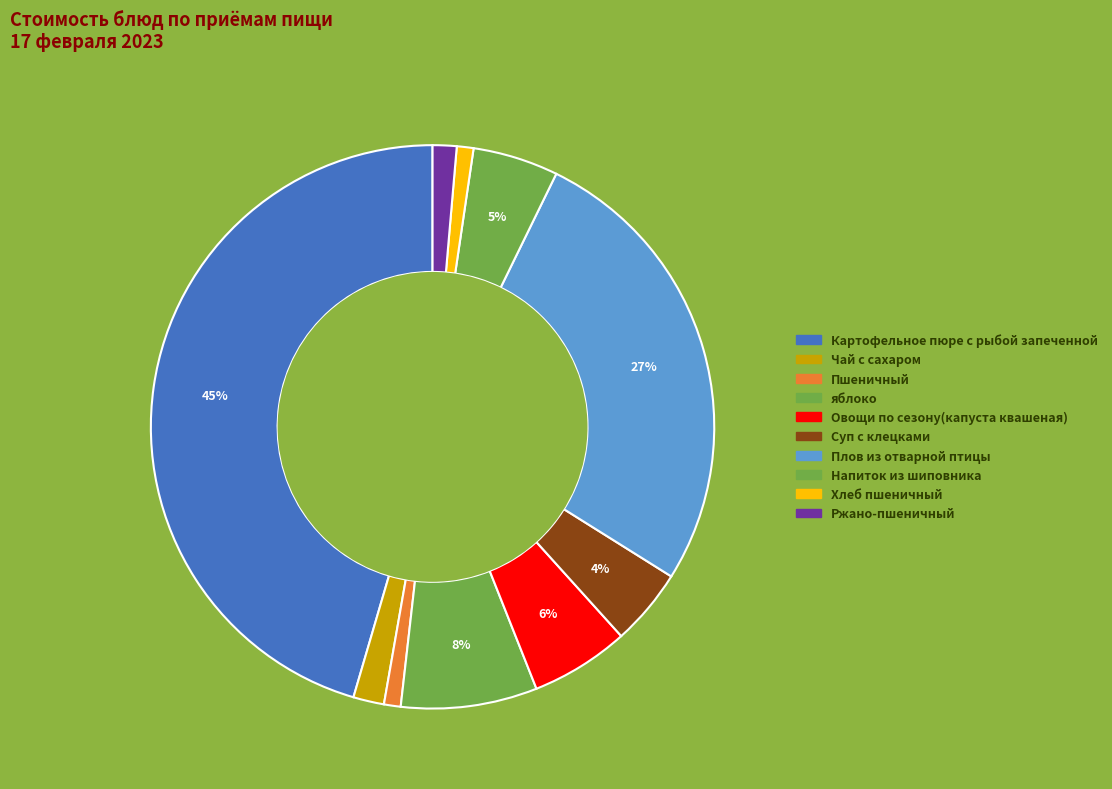

What is the ratio of the value at Суп с клецками to the value at Картофельное пюре с рыбой запеченной?

0.1